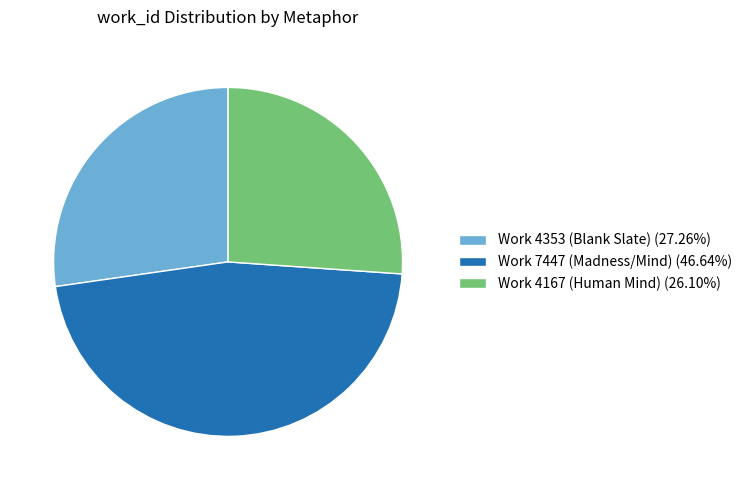

What is the ratio of the value at Work 4167 (Human Mind) (26.10%) to the value at Work 4353 (Blank Slate) (27.26%)?

1.0